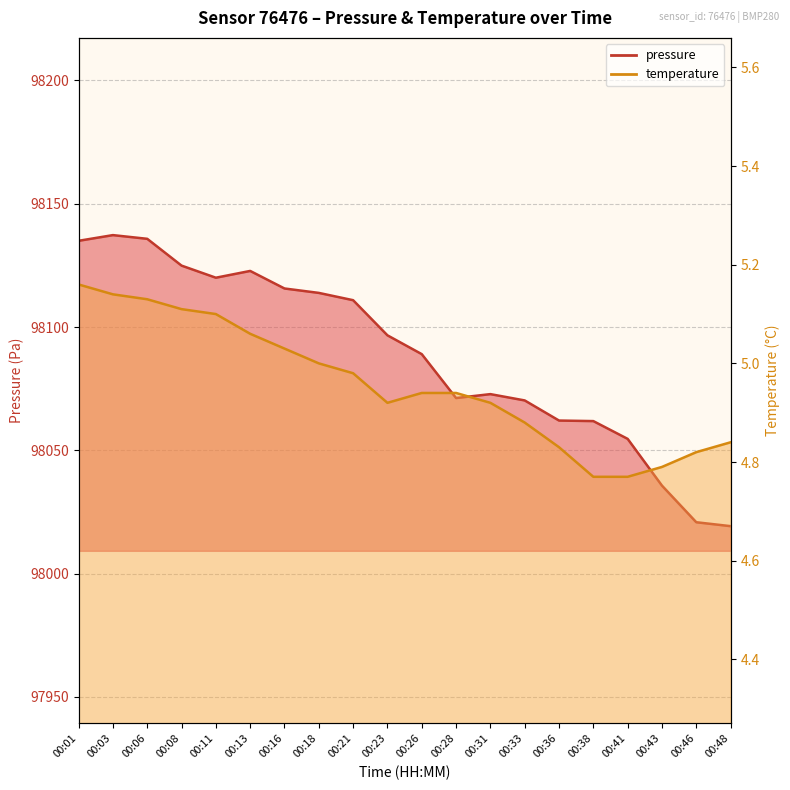

List the series in order of their peak value, highest first.

pressure, temperature